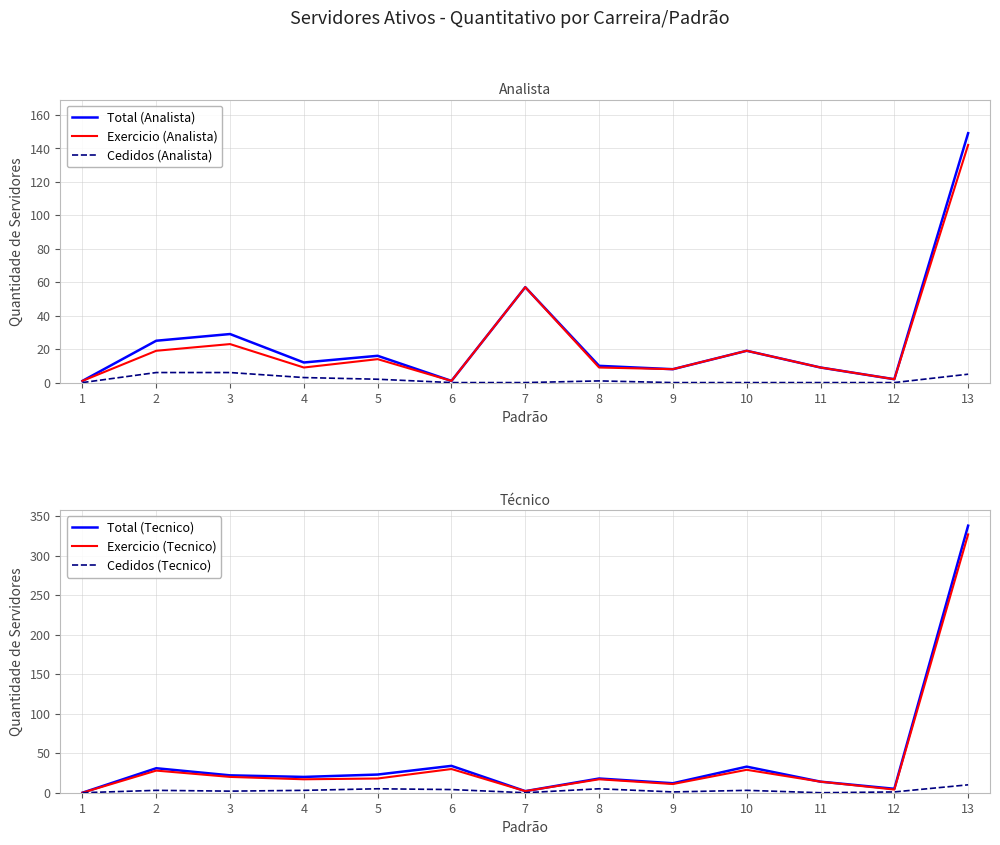

Reading left to right, transcribe all the data shown in this chart.

Total (Analista): 1	25	29	12	16	1	57	10	8	19	9	2	149
Exercicio (Analista): 1	19	23	9	14	1	57	9	8	19	9	2	142
Cedidos (Analista): 0	6	6	3	2	0	0	1	0	0	0	0	5
Total (Tecnico): 0	31	22	20	23	34	2	18	12	33	14	5	338
Exercicio (Tecnico): 0	28	20	17	18	30	2	17	11	29	14	4	327
Cedidos (Tecnico): 0	3	2	3	5	4	0	5	1	3	0	1	10